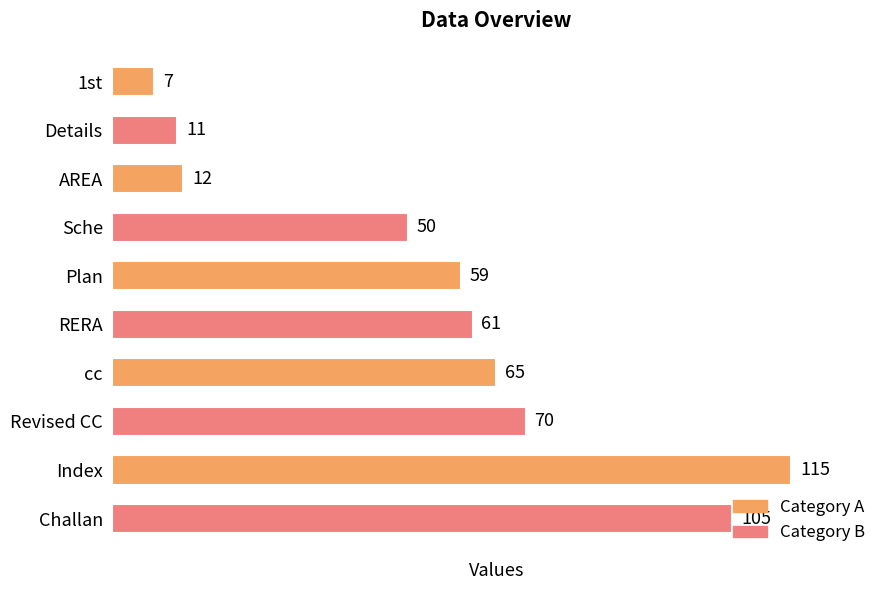

True or false: the data shows 38 at cc.

False